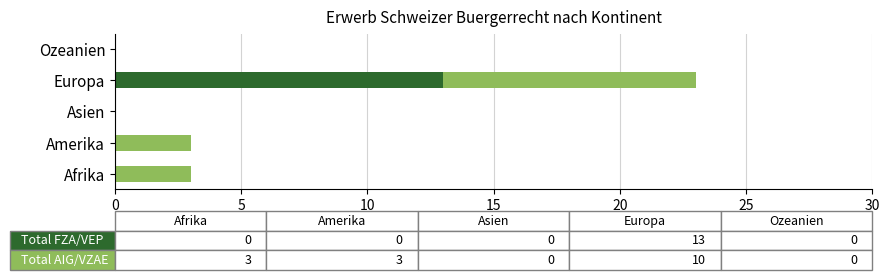

What is the total value across all series at Afrika?

3